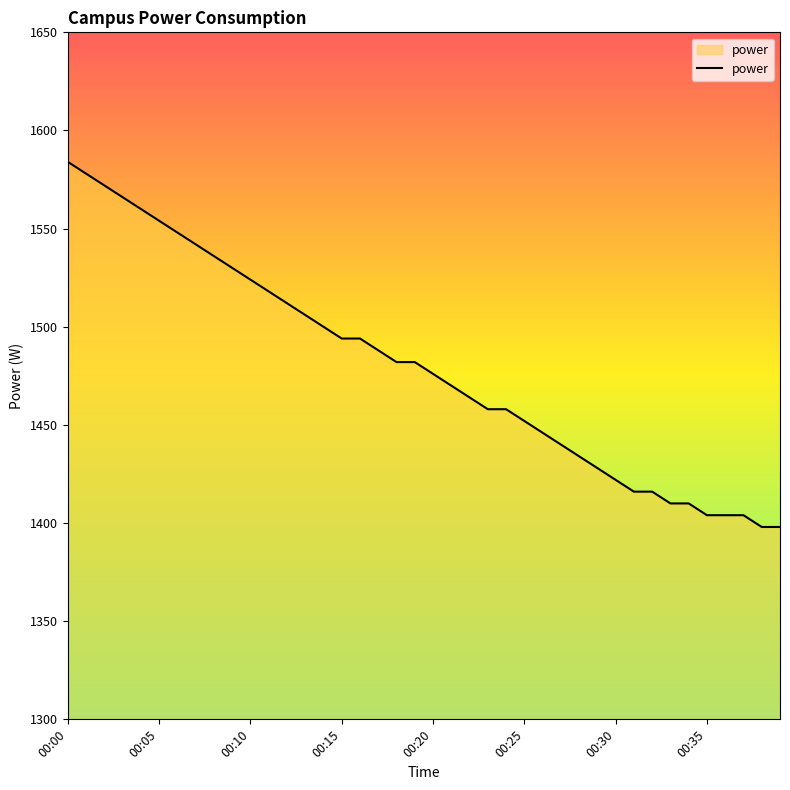

What is the difference between the maximum and minimum values?

186